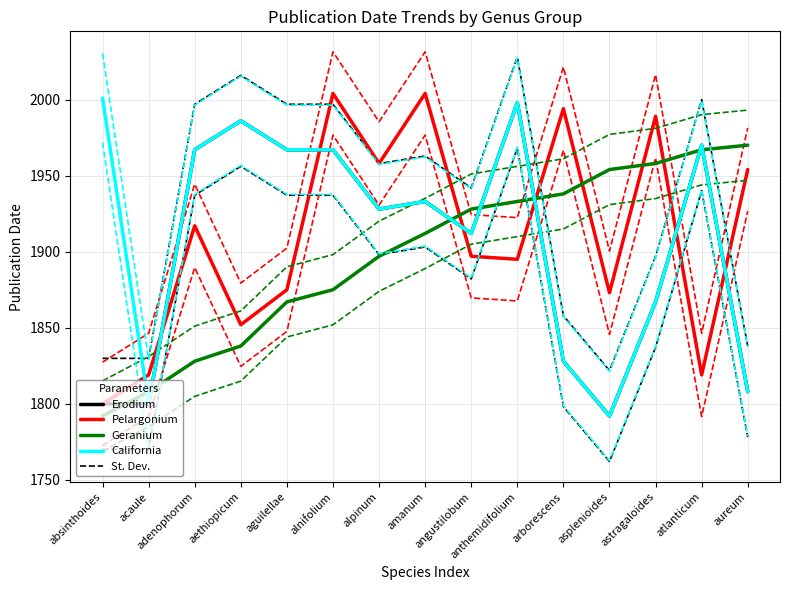

At how many categories does at least one series exceed 1984?

7